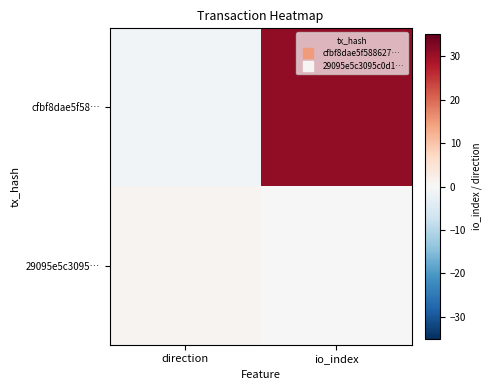

What is the smallest value displayed?

-1